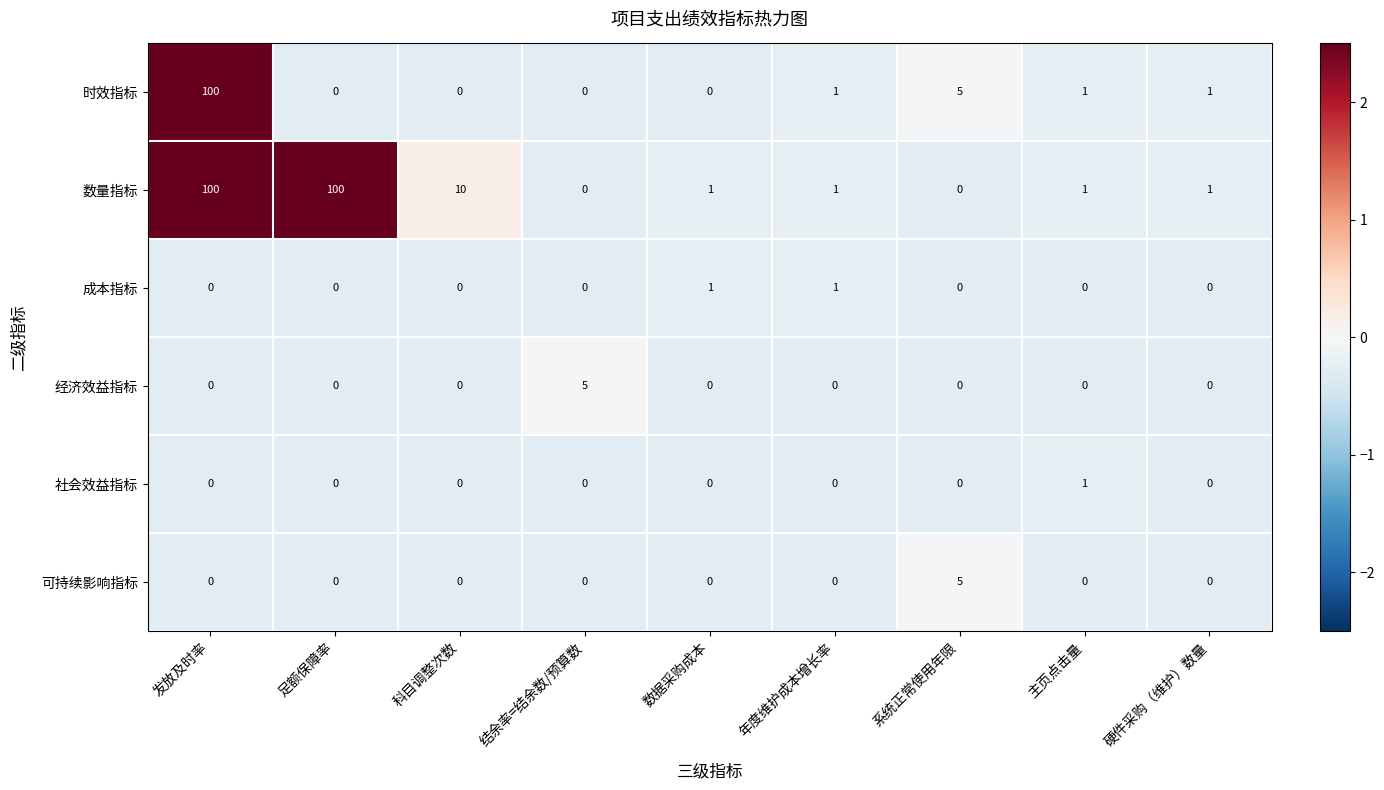

What is the sum of the 数量指标 values at 发放及时率 and 年度维护成本增长率?

101